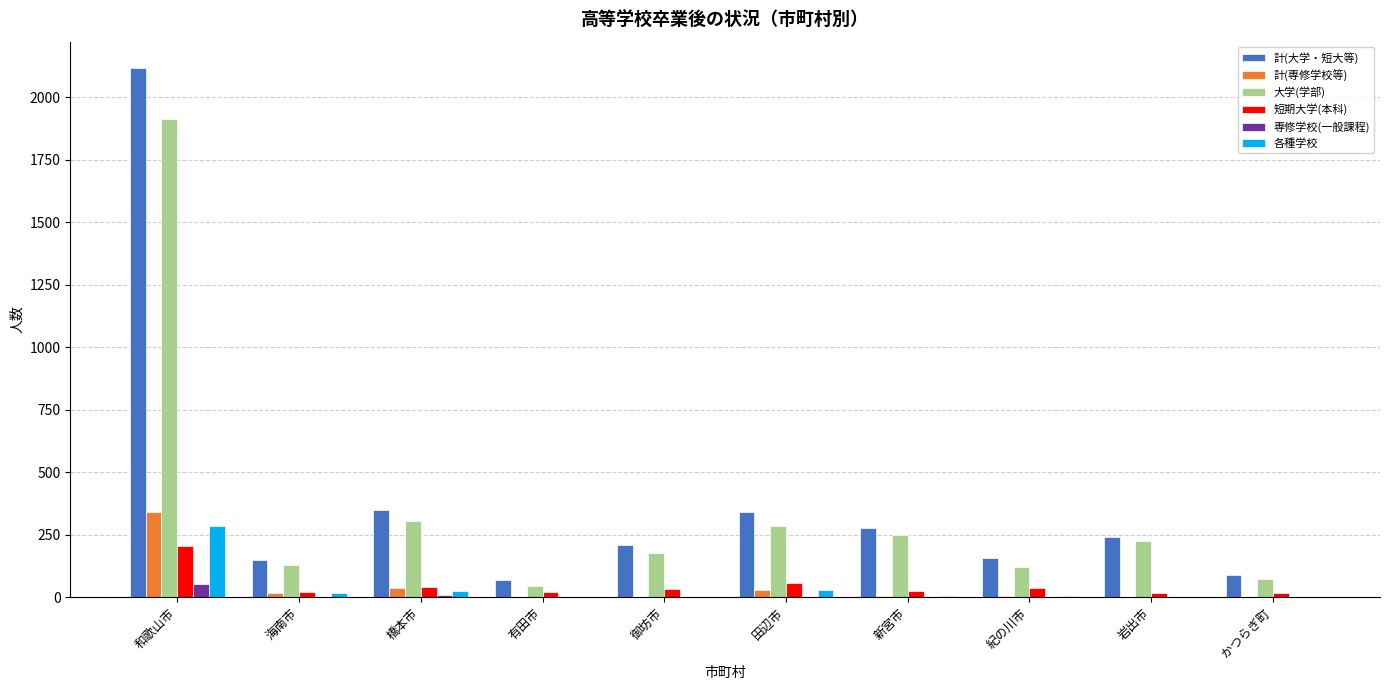

How many groups of bars are there?

10